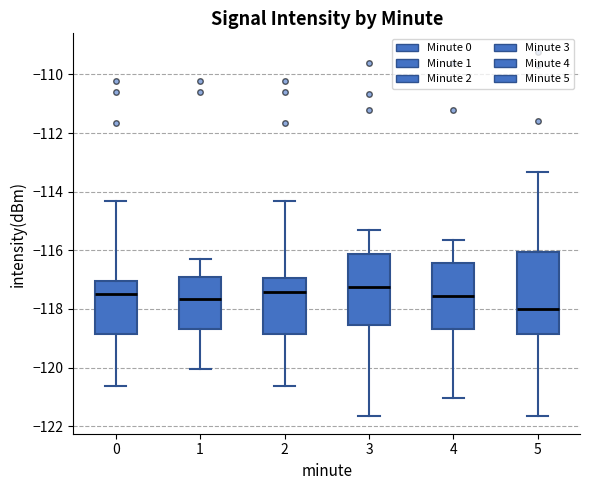

Which box has the lowest median line?

5